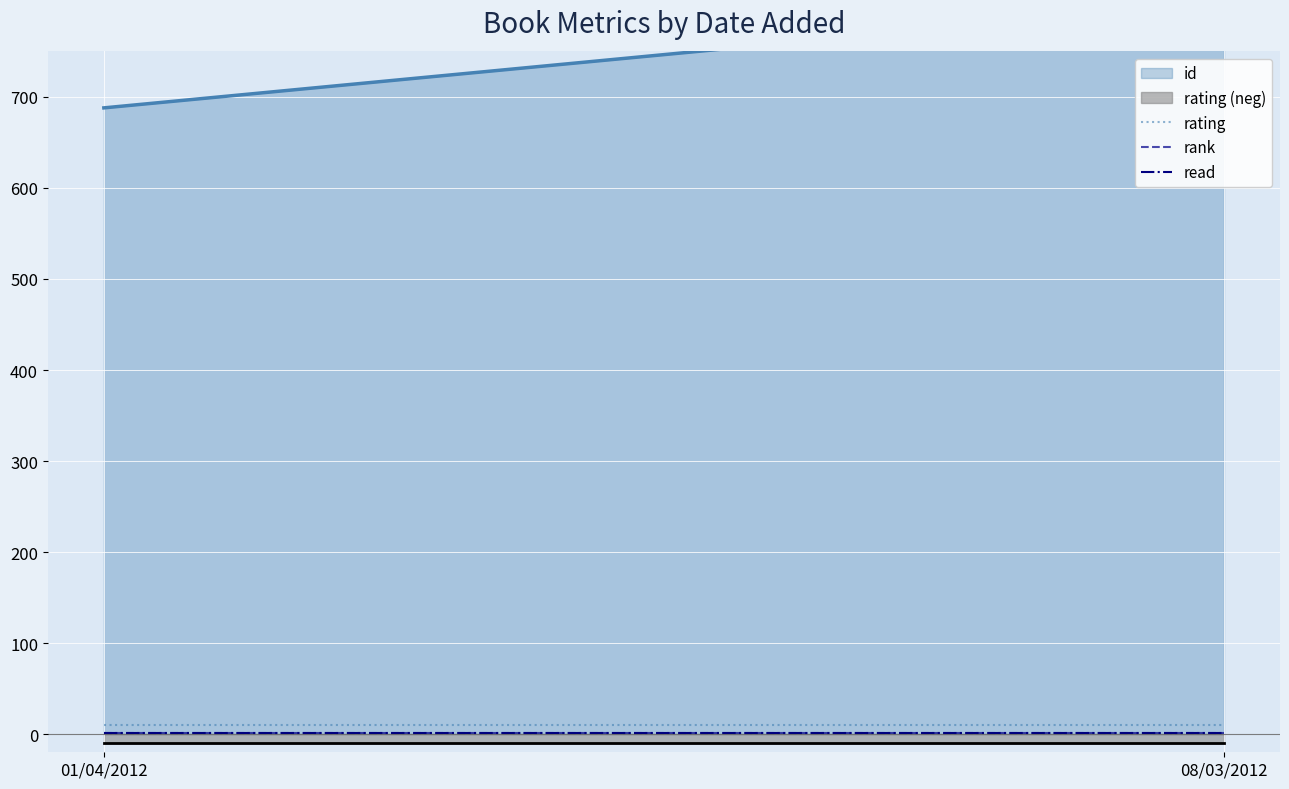

At how many categories does at least one series exceed 4?

2